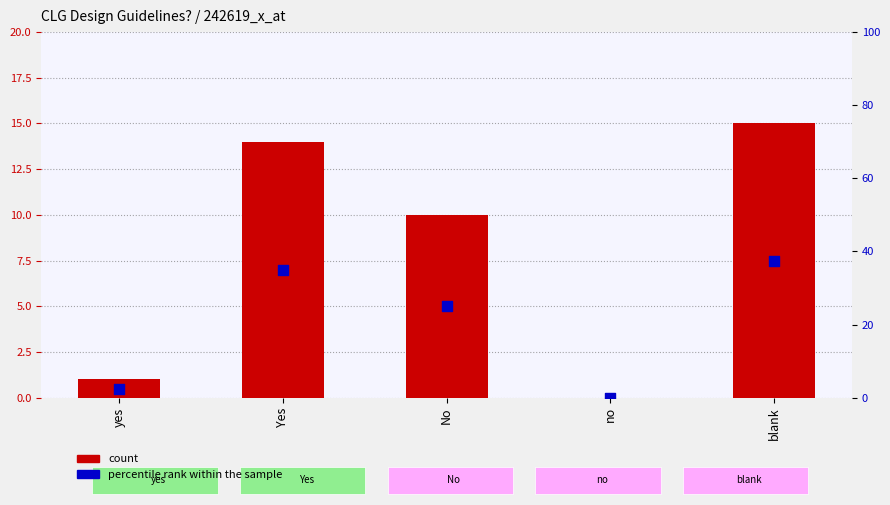

What are all the series names shown in the legend?

count, percentile rank within the sample